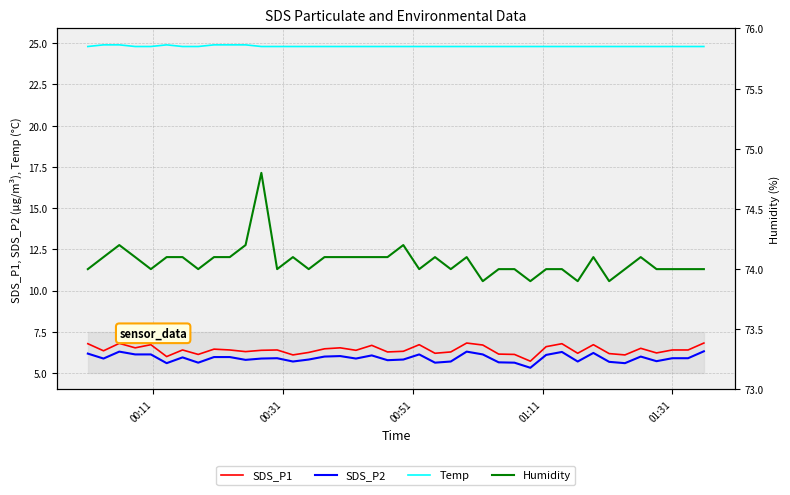

Count the Temp values in the range 24 to 25.

40